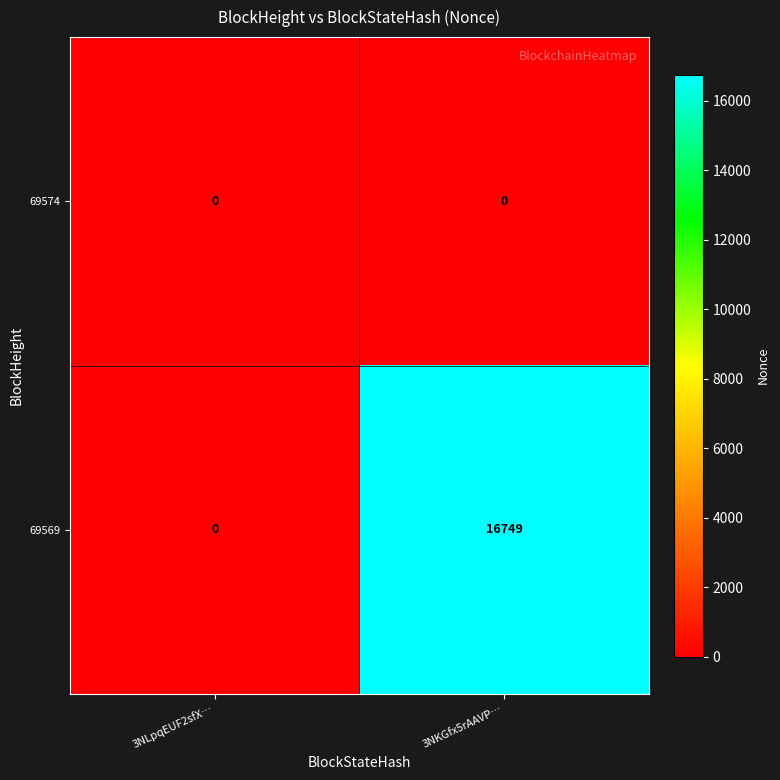

At which category does the chart reach its peak across all series?

3NKGfx5rAAVP…